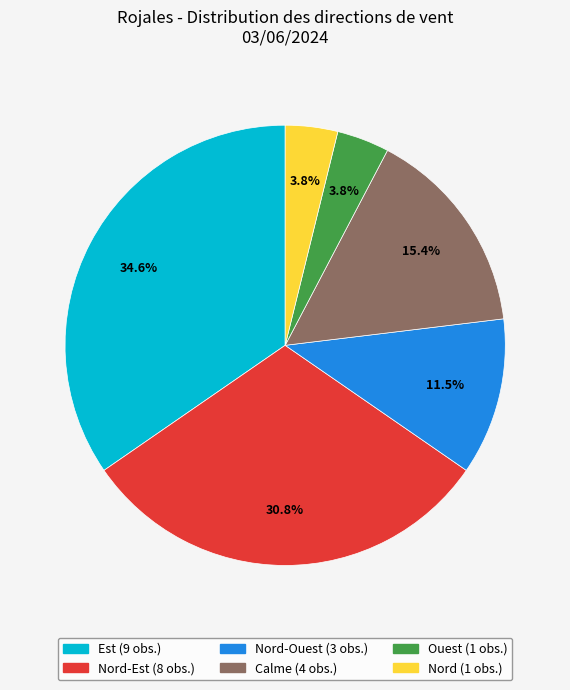

Is there any slice that represents more than half of the pie?

No